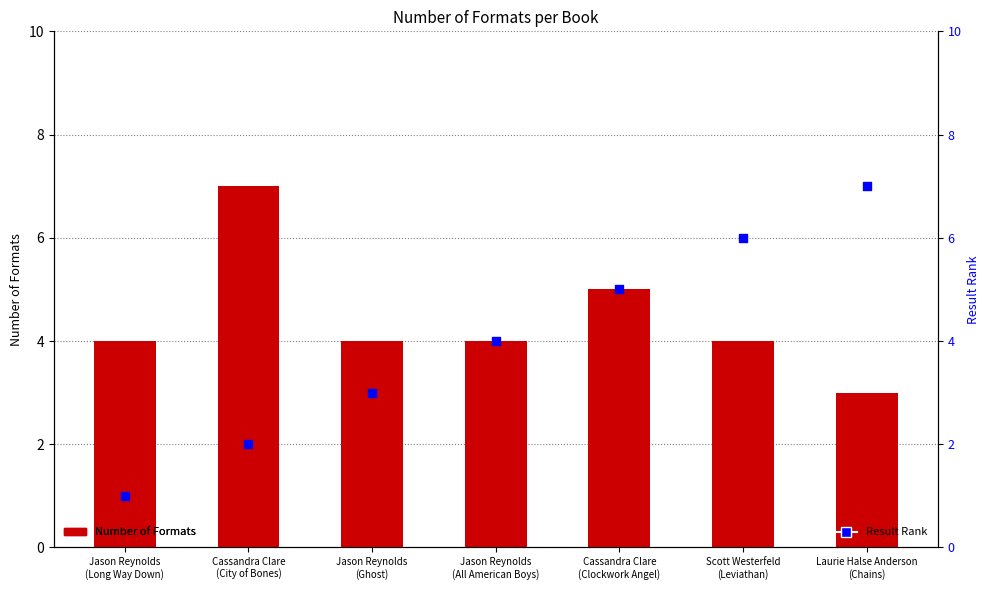

Is the value of Result Rank at Cassandra Clare
(City of Bones) greater than the value of Number of Formats at Scott Westerfeld
(Leviathan)?

No